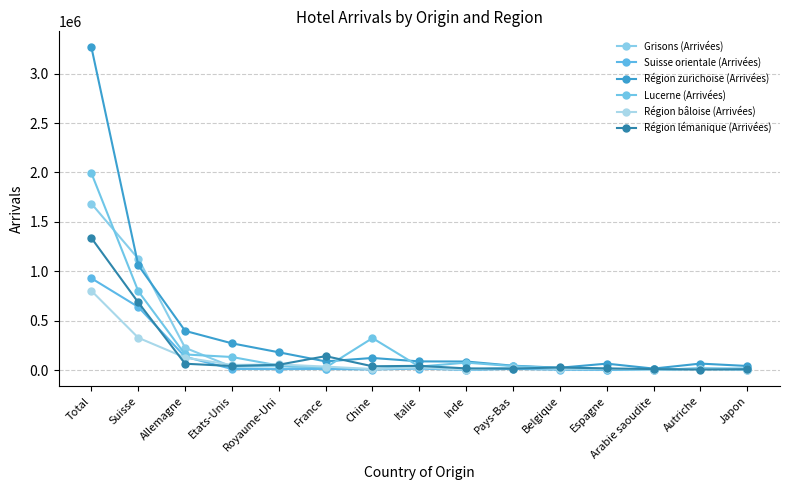

What are all the series names shown in the legend?

Grisons (Arrivées), Suisse orientale (Arrivées), Région zurichoise (Arrivées), Lucerne (Arrivées), Région bâloise (Arrivées), Région lémanique (Arrivées)